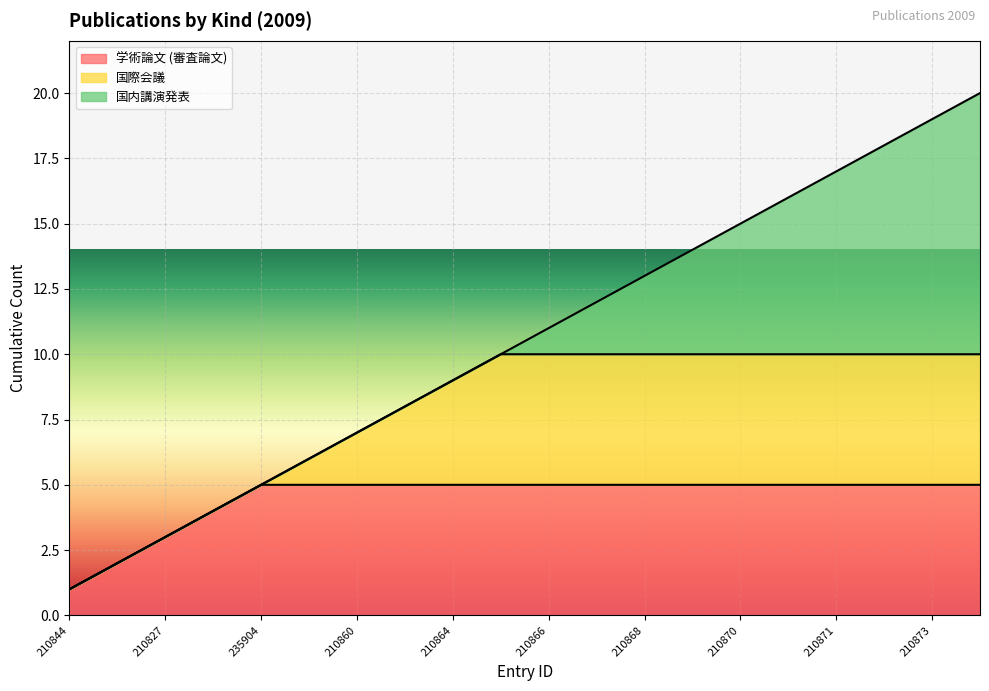

What is the difference between the highest and lowest values at 210866?

11